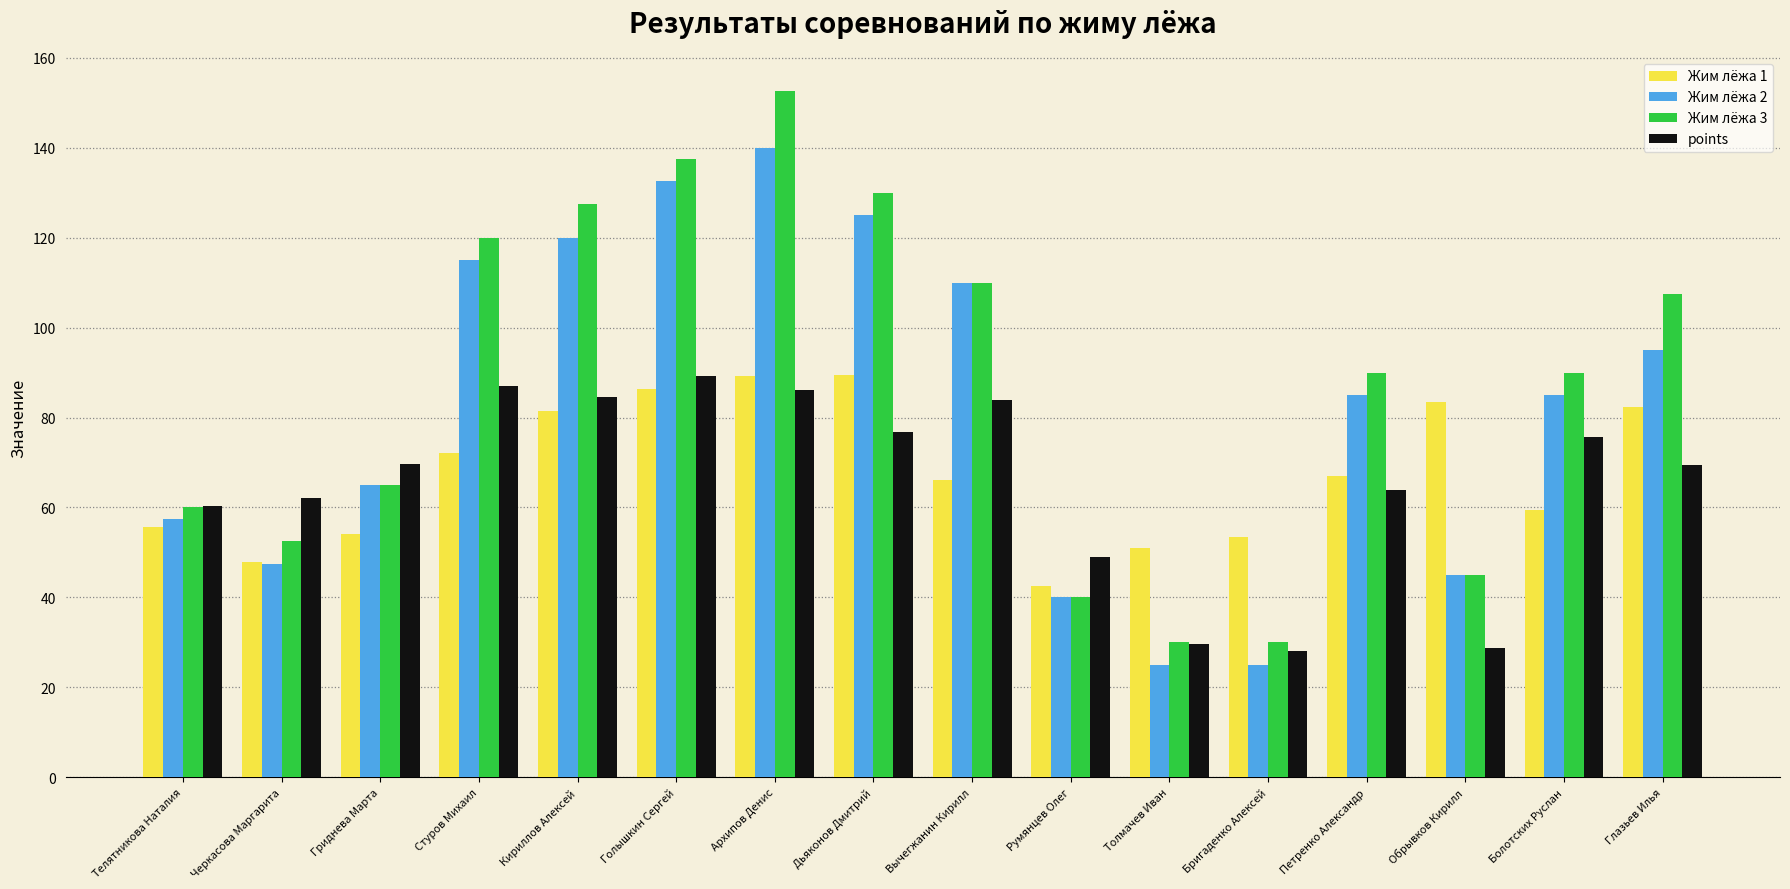

What are all the series names shown in the legend?

Жим лёжа 1, Жим лёжа 2, Жим лёжа 3, points